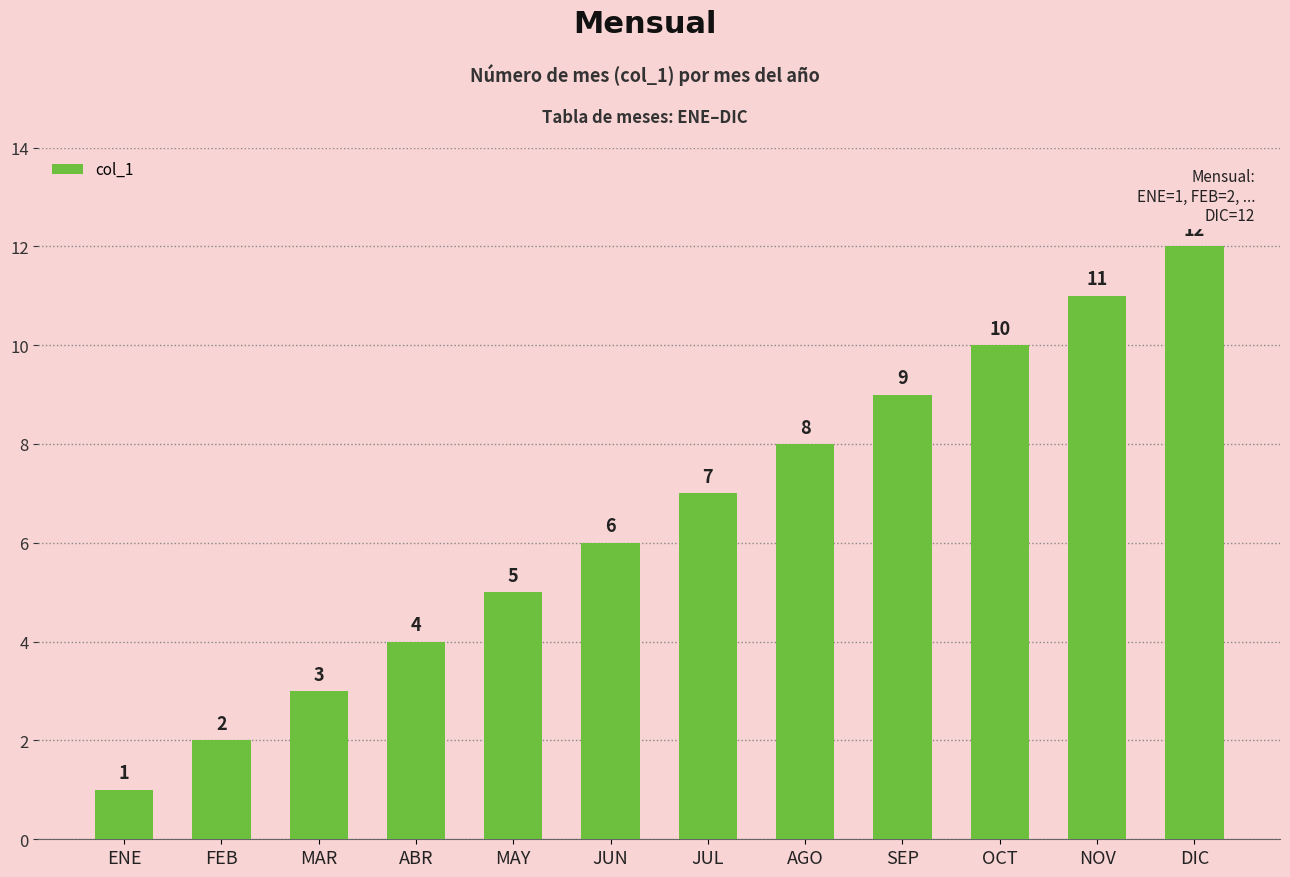

What is the difference between the values at ABR and ENE?

3